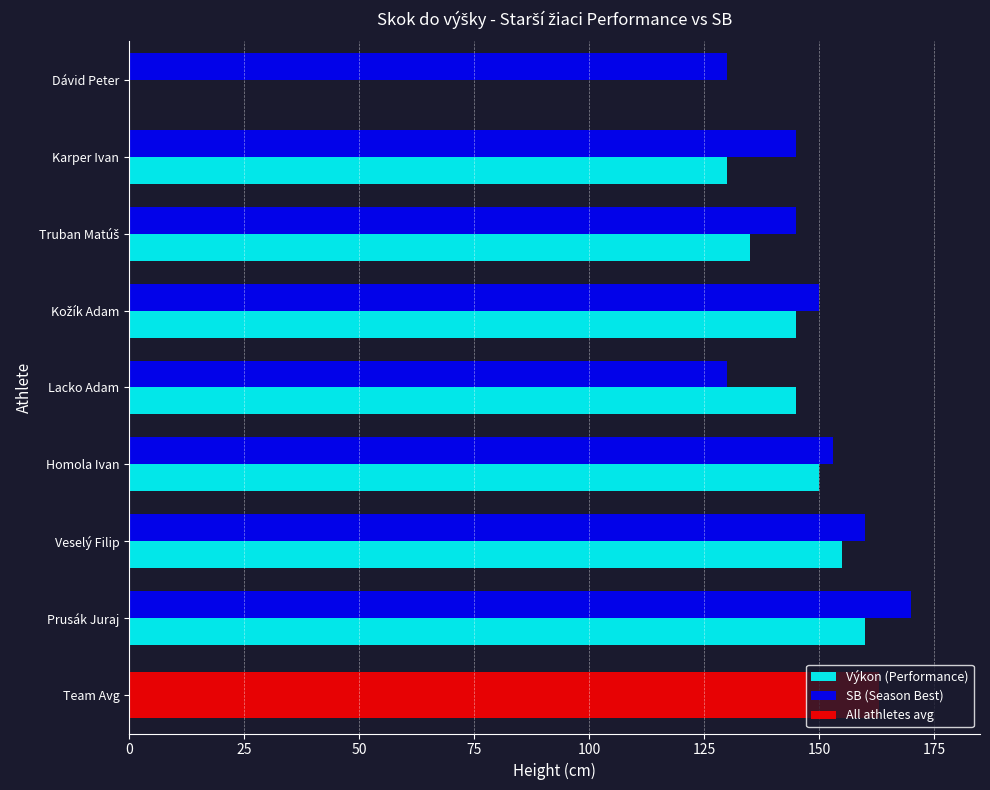

What is the sum of the Výkon (Performance) values at Homola Ivan and Veselý Filip?

305